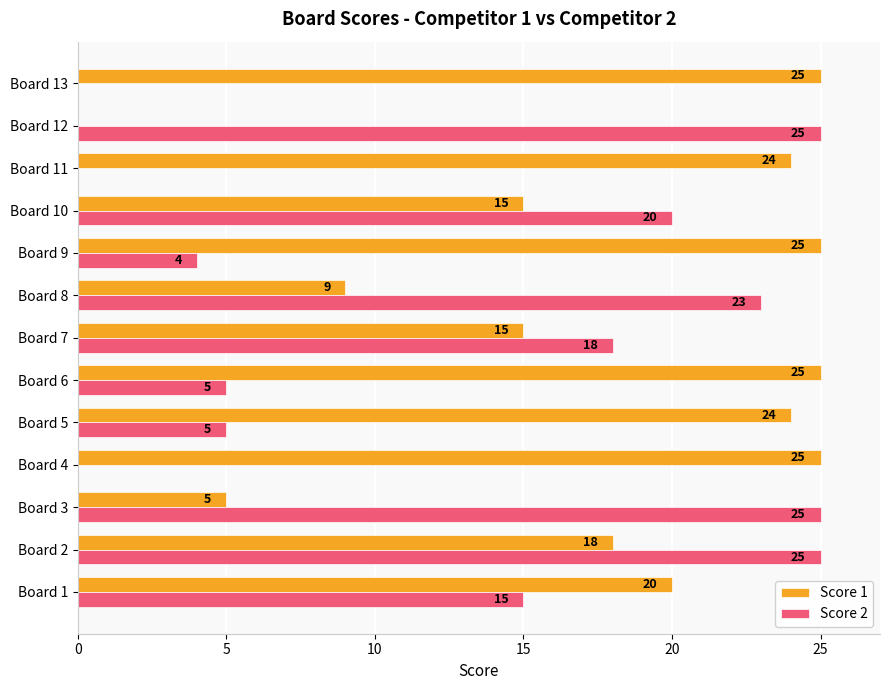

At which category is the sum across all series the highest?

Board 2